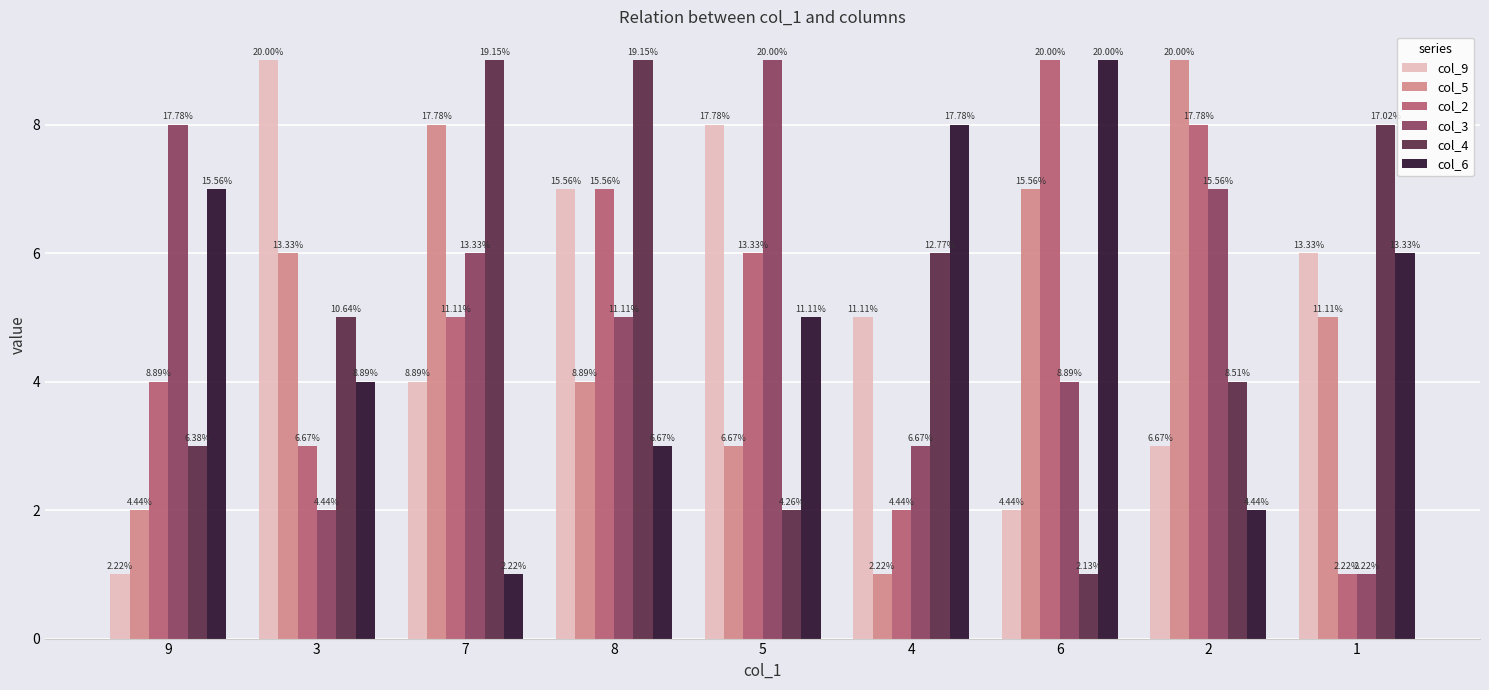

What are all the series names shown in the legend?

col_9, col_5, col_2, col_3, col_4, col_6